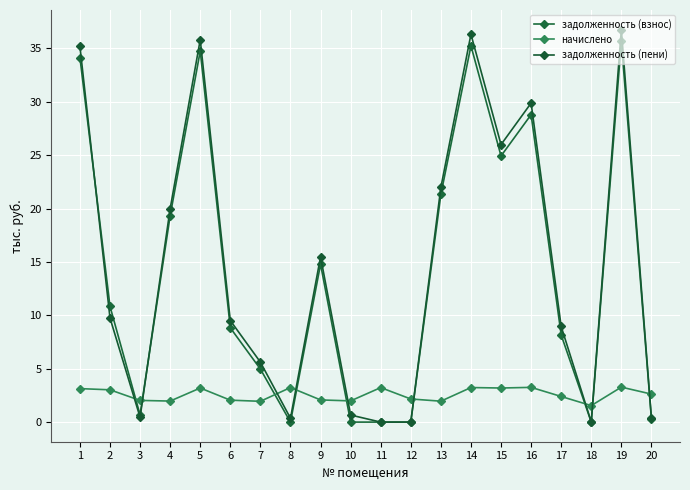

What is the value of the начислено point at the 11th from the left?

3.2